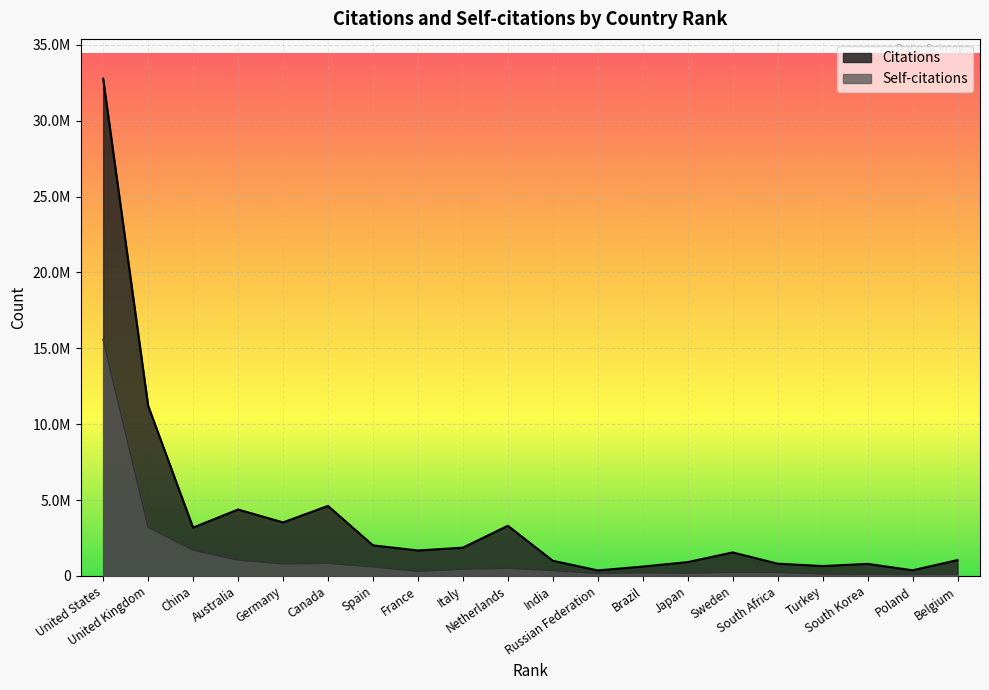

What is the average value of the Citations series?

3836754